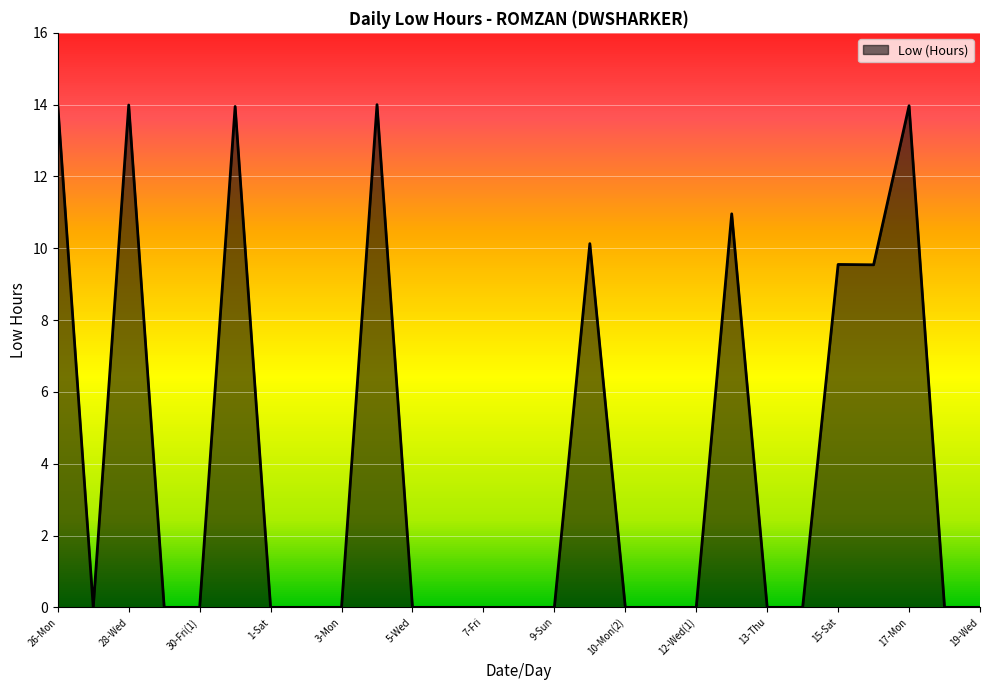

What is the difference between the maximum and minimum values?

14.0